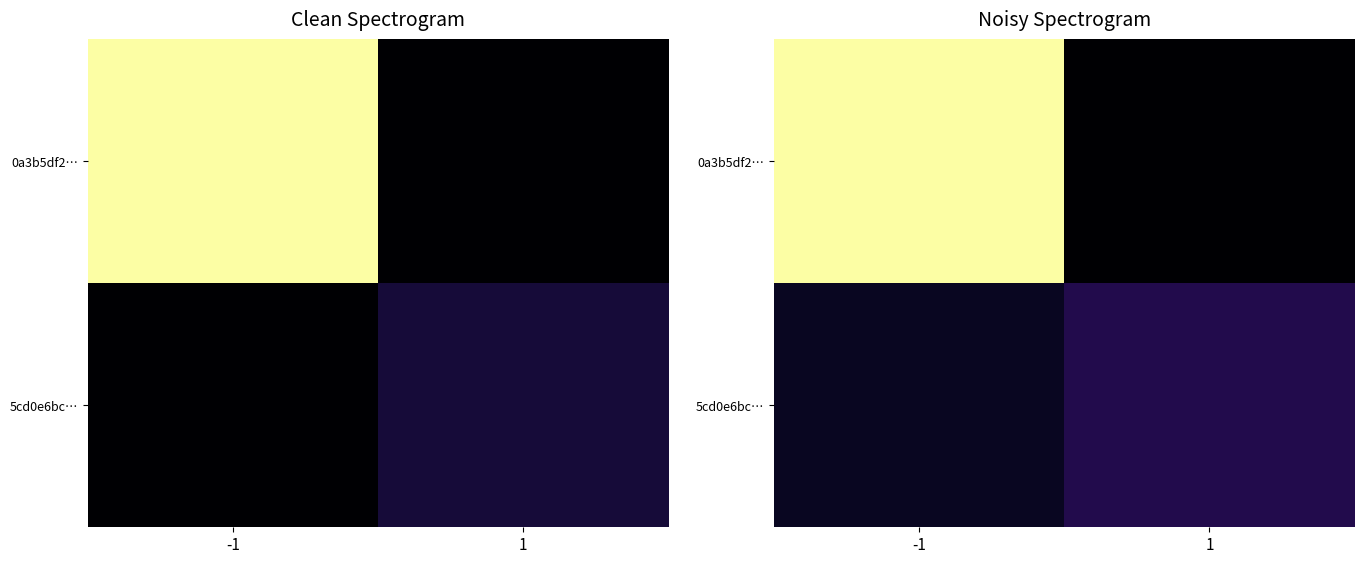

Which series has the widest spread of values?

0a3b5df2…